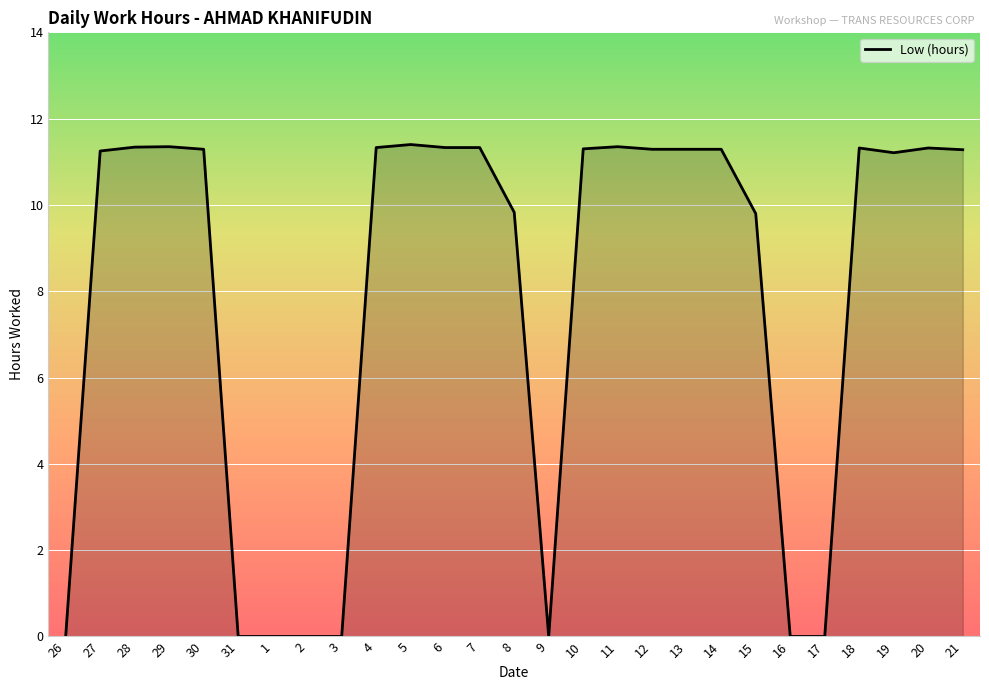

What is the difference between the maximum and minimum values?

11.4